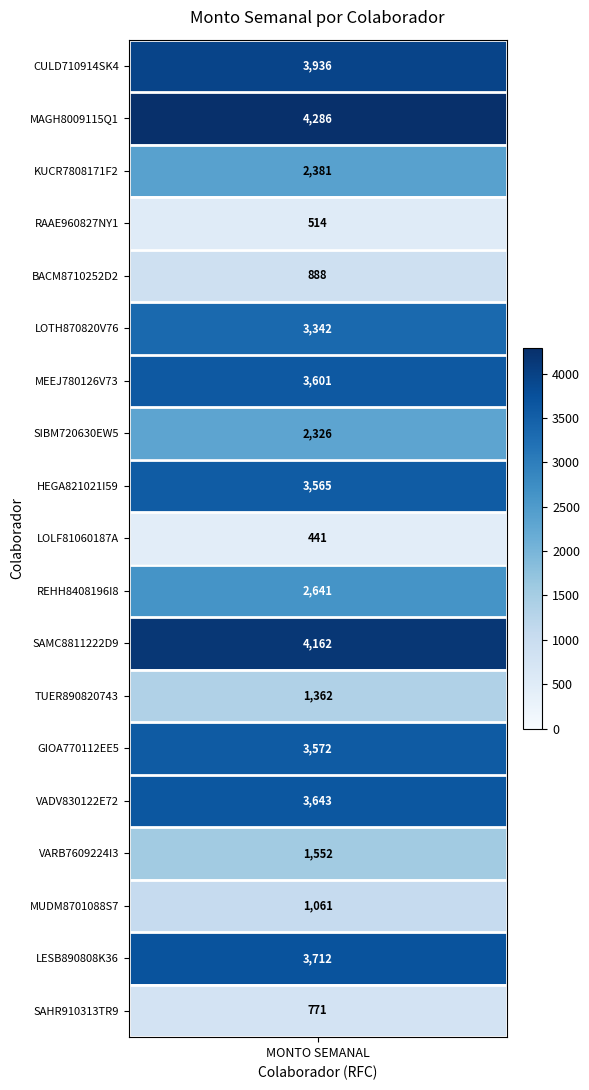

What is the greatest value displayed?

4285.7